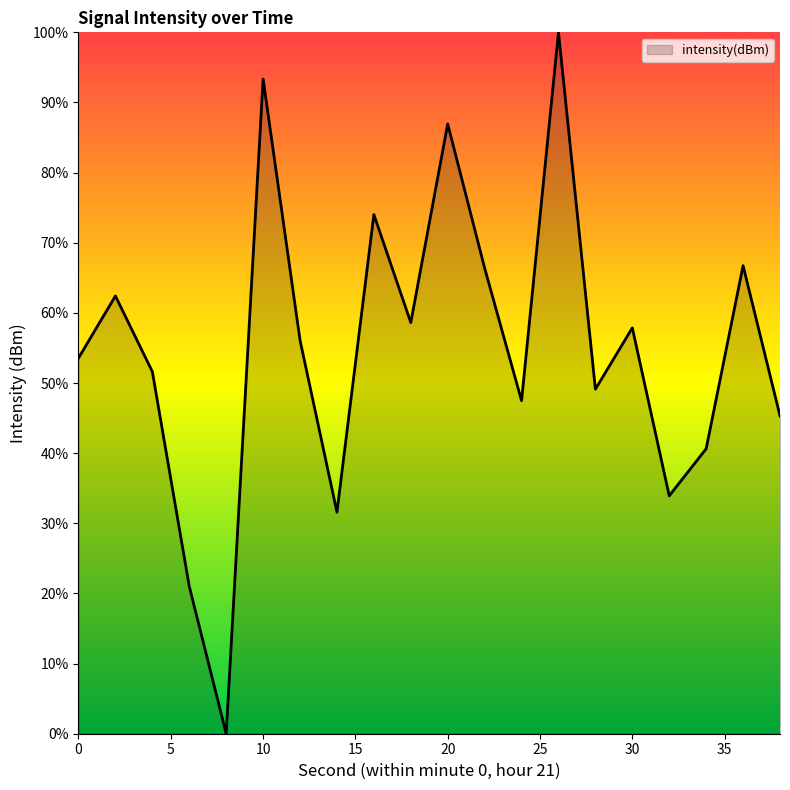

What is the maximum value shown in the chart?

100.0